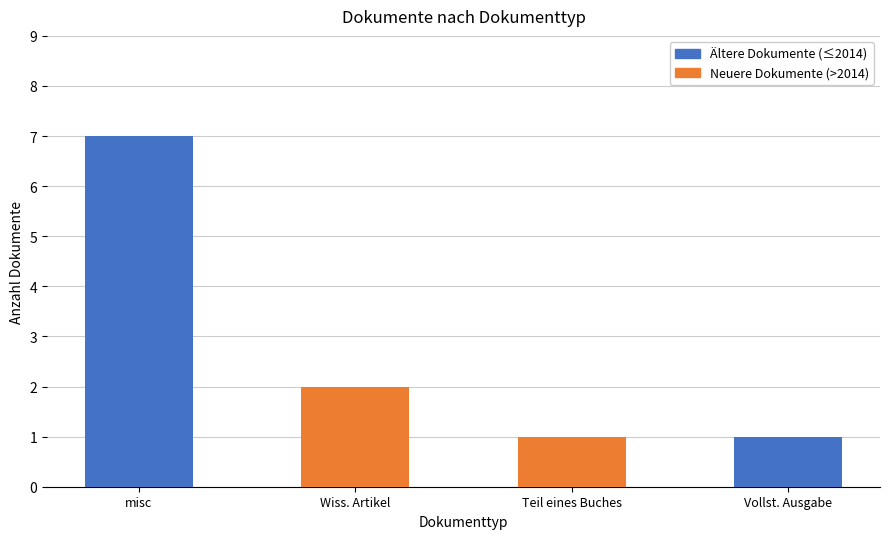

Count the number of data series in this chart.

2